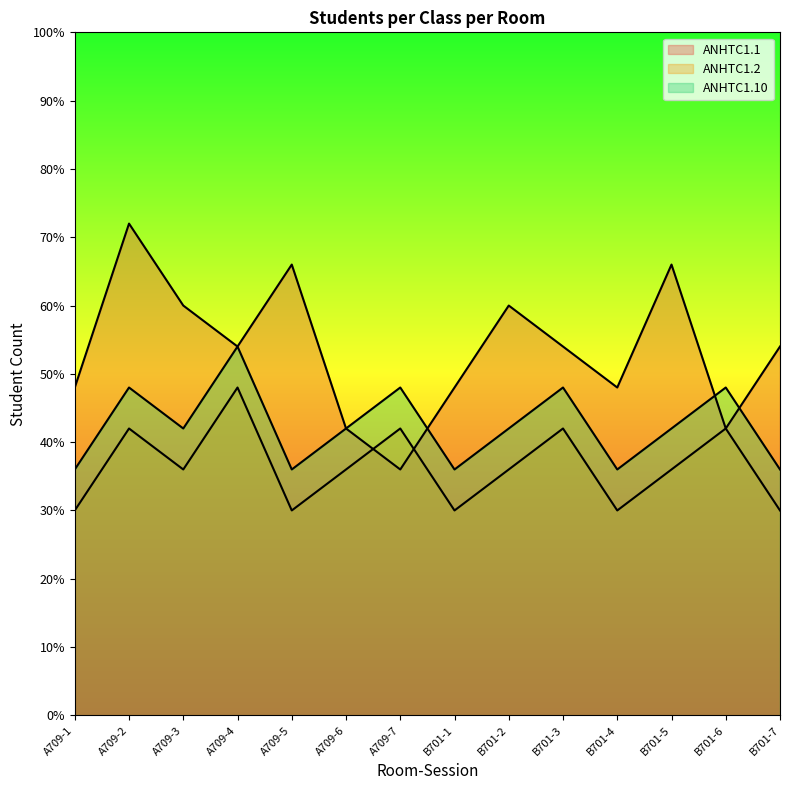

Read the ANHTC1.1 value at B701-1, to the nearest 5.

50